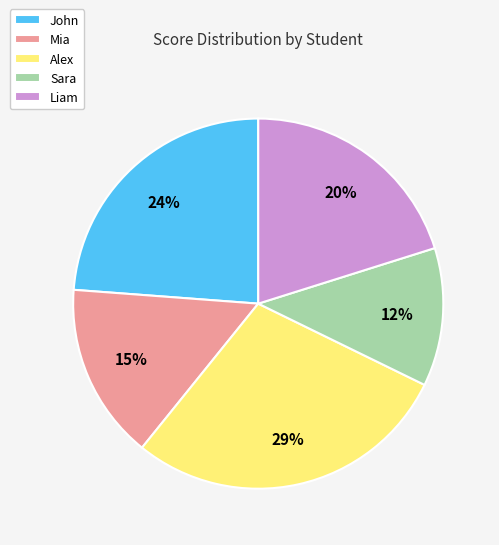

Is it true that Liam is 20% of the pie?

True